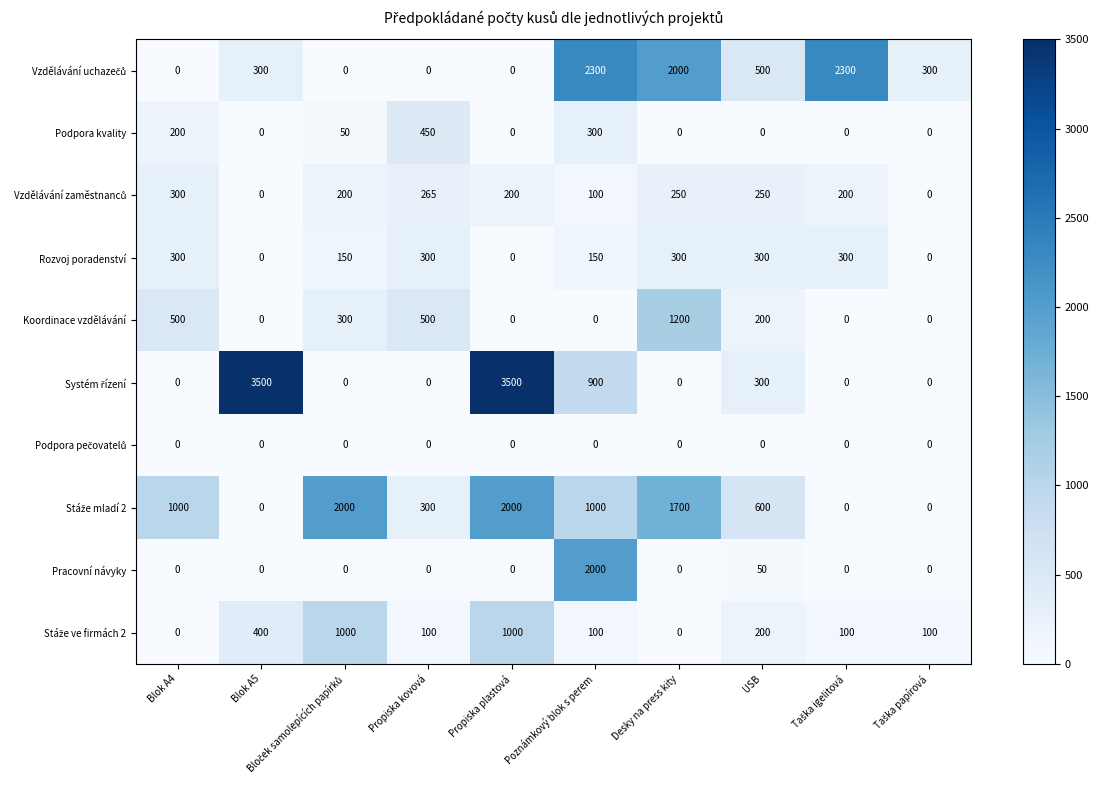

What is the difference between the highest and lowest values at Propiska plastová?

3500